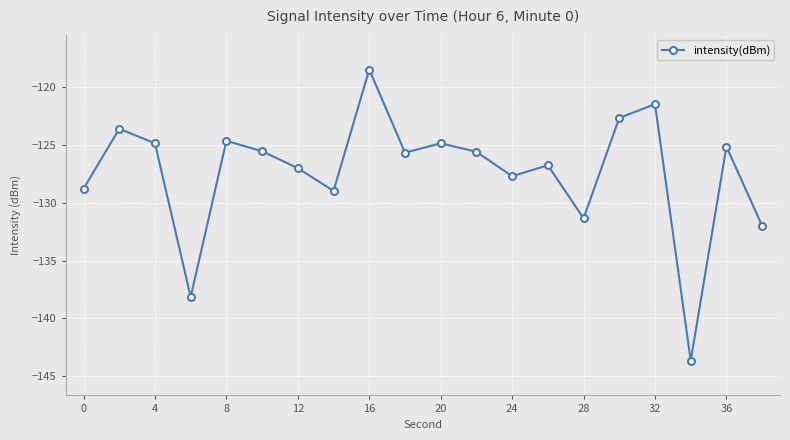

How many data points does each series have?

20